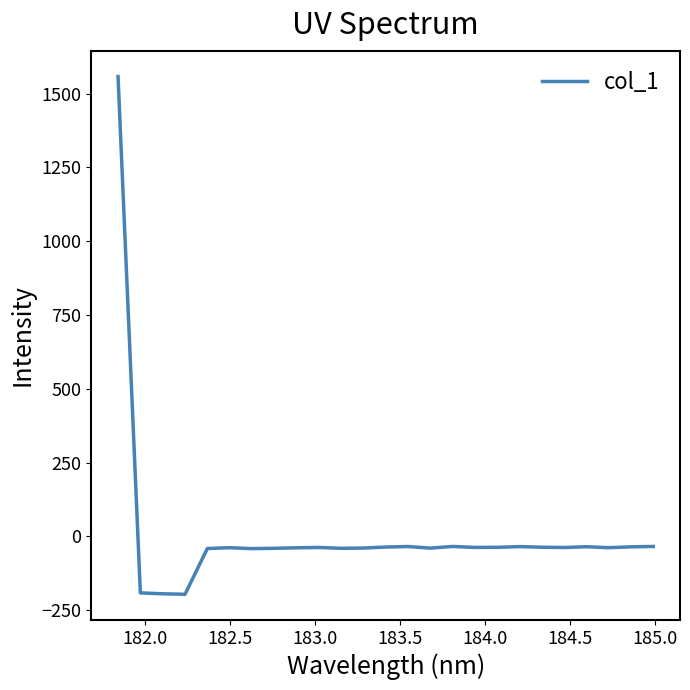

What is the difference between the maximum and minimum values?

1753.6